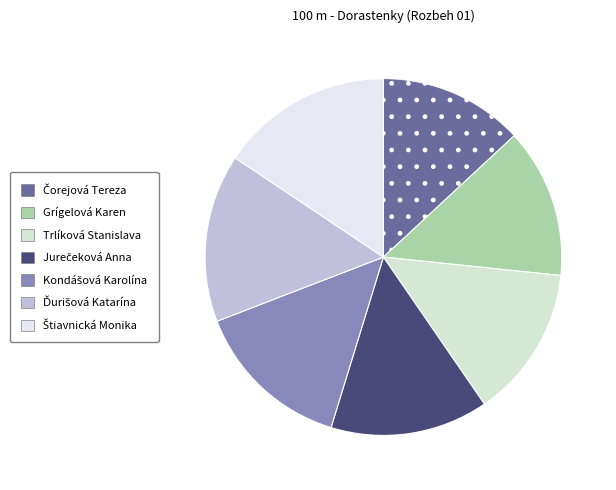

Is it true that Kondášová Karolína is 14% of the pie?

True